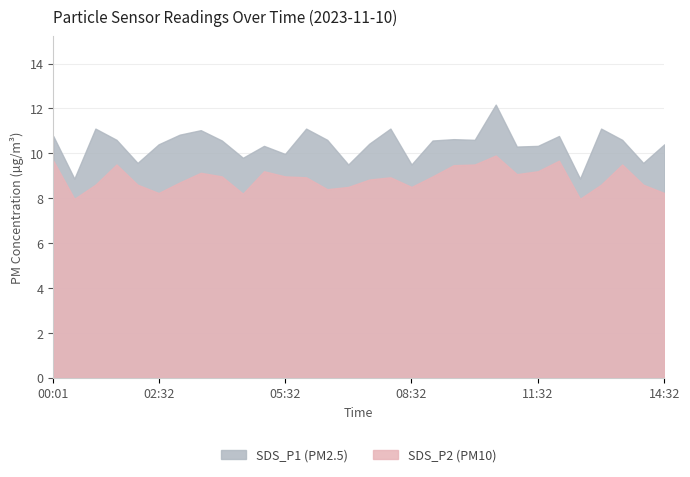

Reading left to right, extract all data points from this chart.

SDS_P1: 10.8	8.9	11.1	10.6	9.6	10.4	10.8	11.0	10.6	9.8	10.3	10.0	11.1	10.6	9.5	10.4	11.1	9.5	10.6	10.6	10.6	12.2	10.3	10.3	10.8	8.9	11.1	10.6	9.6	10.4
SDS_P2: 9.7	8.0	8.6	9.5	8.6	8.2	8.7	9.1	9.0	8.2	9.2	9.0	8.9	8.4	8.5	8.8	8.9	8.5	9.0	9.5	9.5	9.9	9.1	9.2	9.7	8.0	8.6	9.5	8.6	8.2